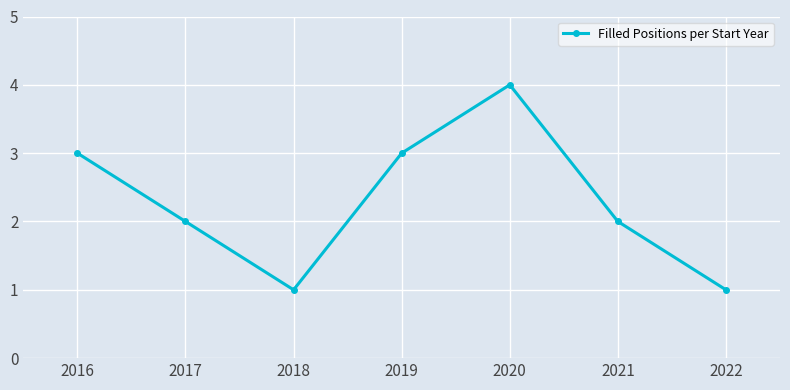

How many interior local peaks (higher than both neighbors) does the data have?

1